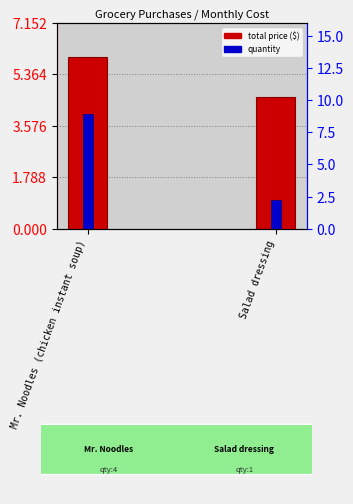

Which series has the largest range (max minus min)?

quantity